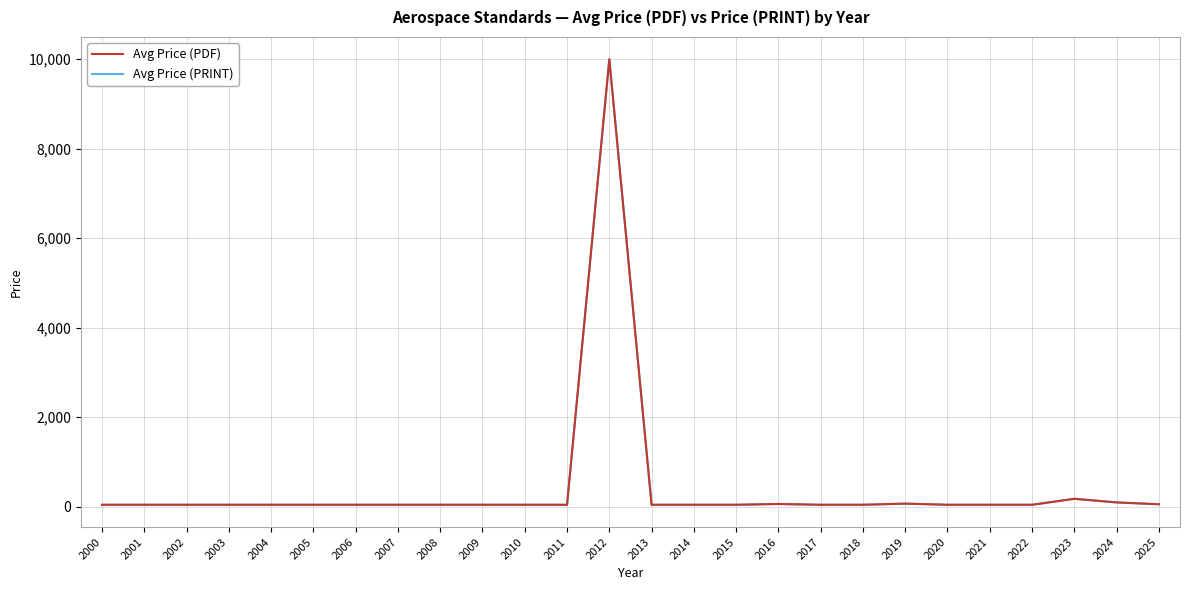

Is the value of Avg Price (PDF) at 2003 greater than the value of Avg Price (PRINT) at 2014?

No